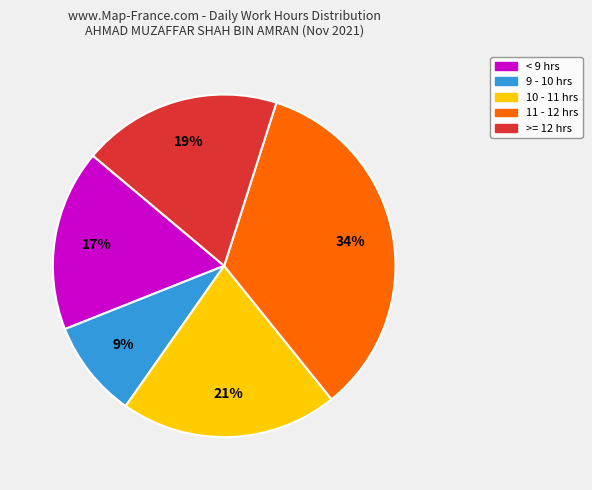

Is there any slice that represents more than half of the pie?

No